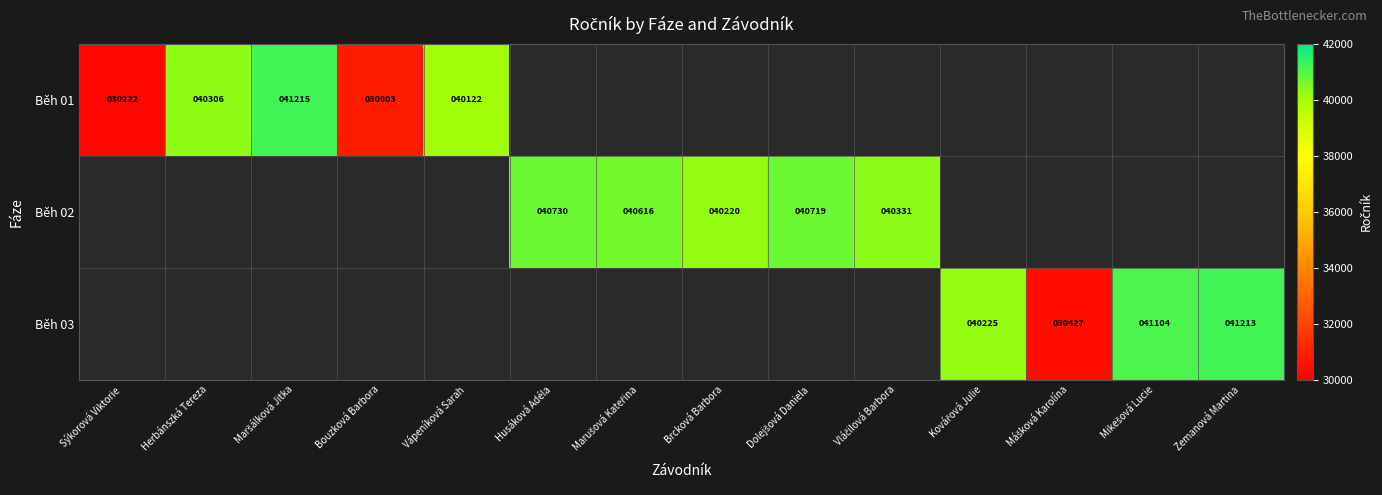

The value of Běh 01 at Herbánszká Tereza is 8151. True or false?

False